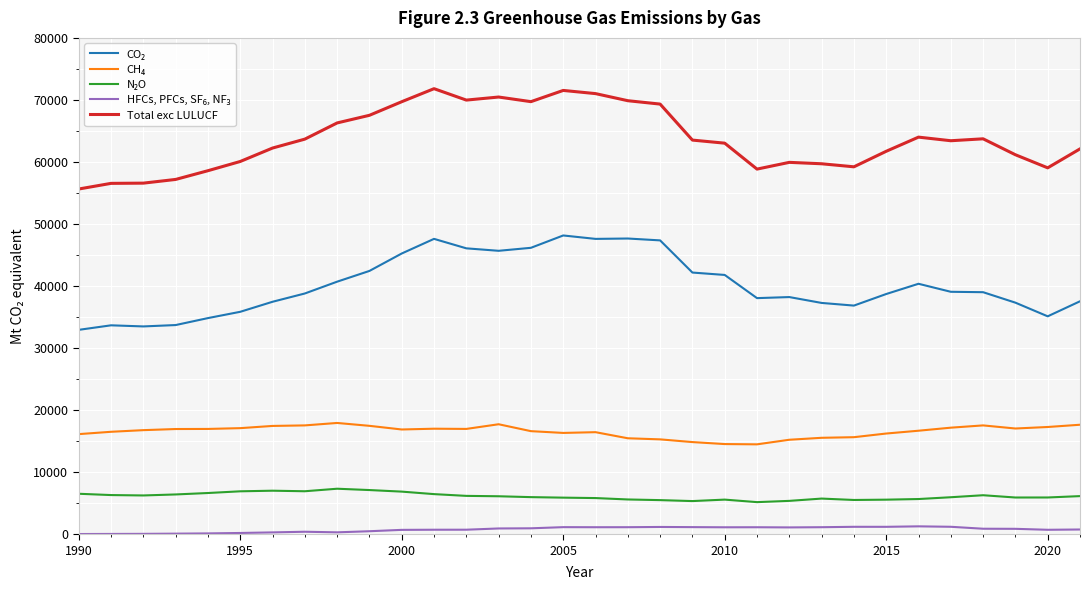

Which series has the largest total across all categories?

Total exc LULUCF